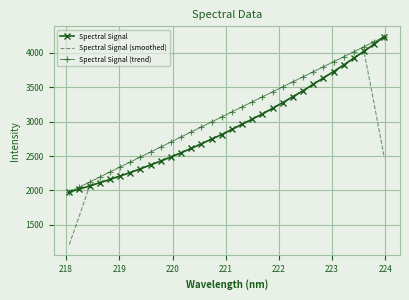

Which series has the widest spread of values?

Spectral Signal (smoothed)